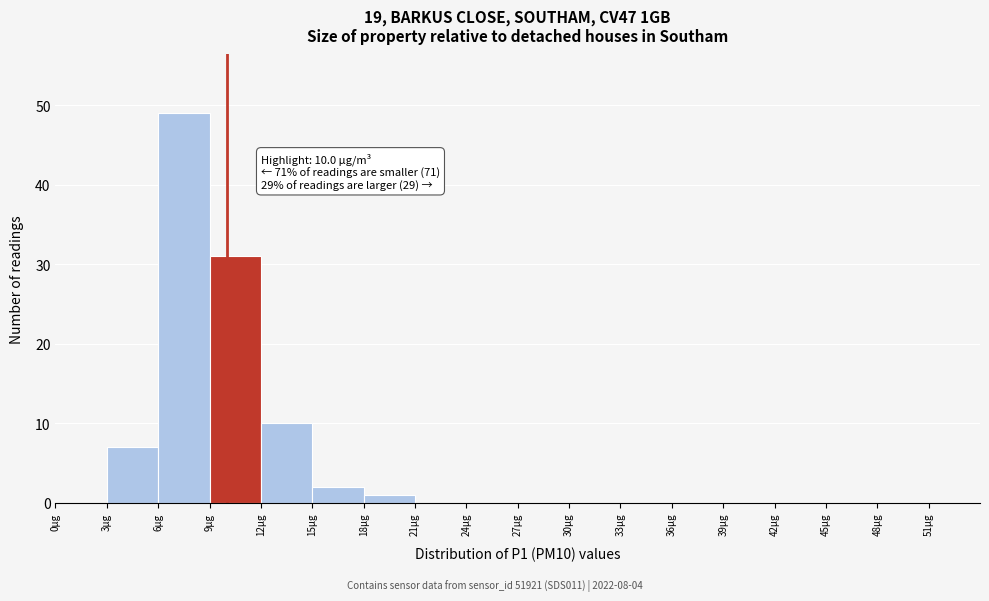

Which range on the x-axis has the tallest bar?

6 to 9